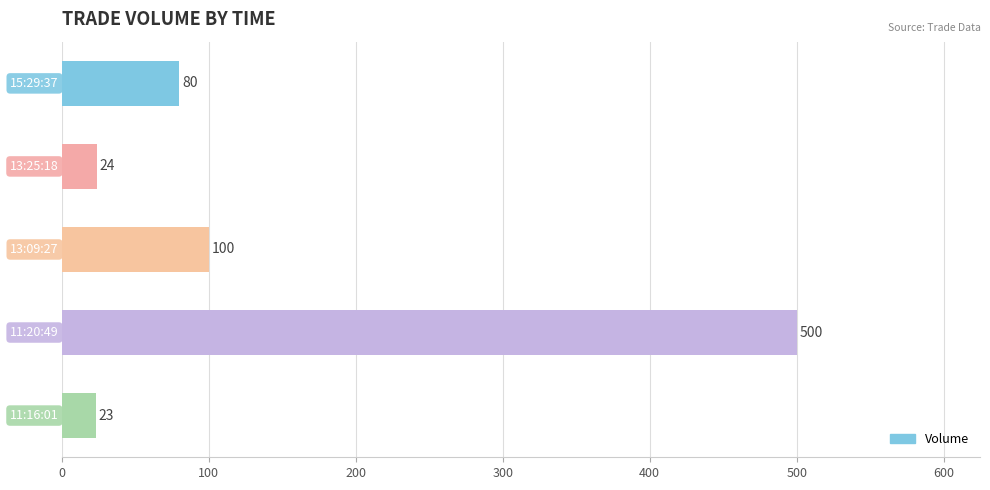

What is the smallest value displayed?

23